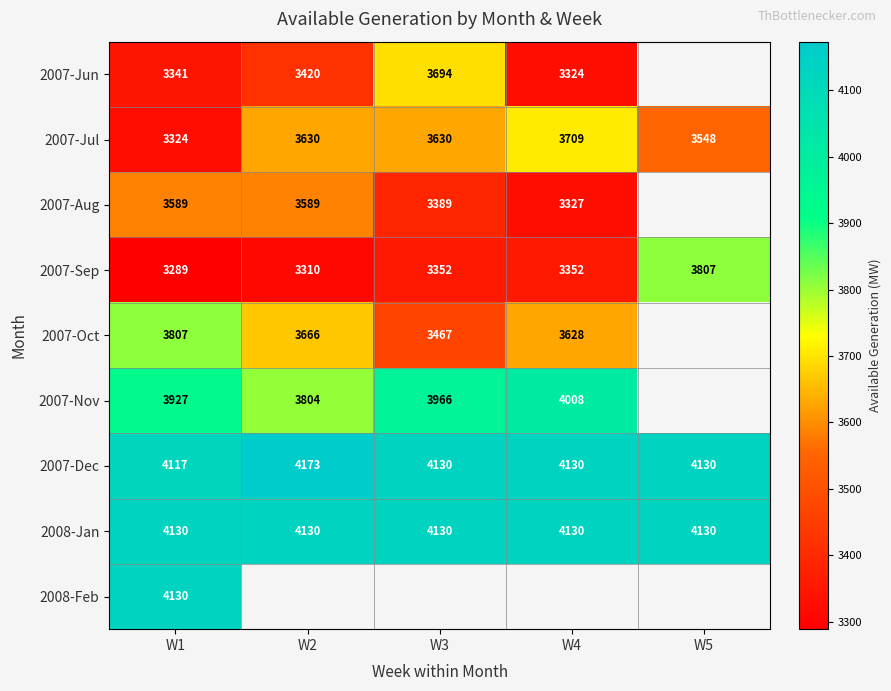

At which label does 2007-Jul reach its peak?

W4